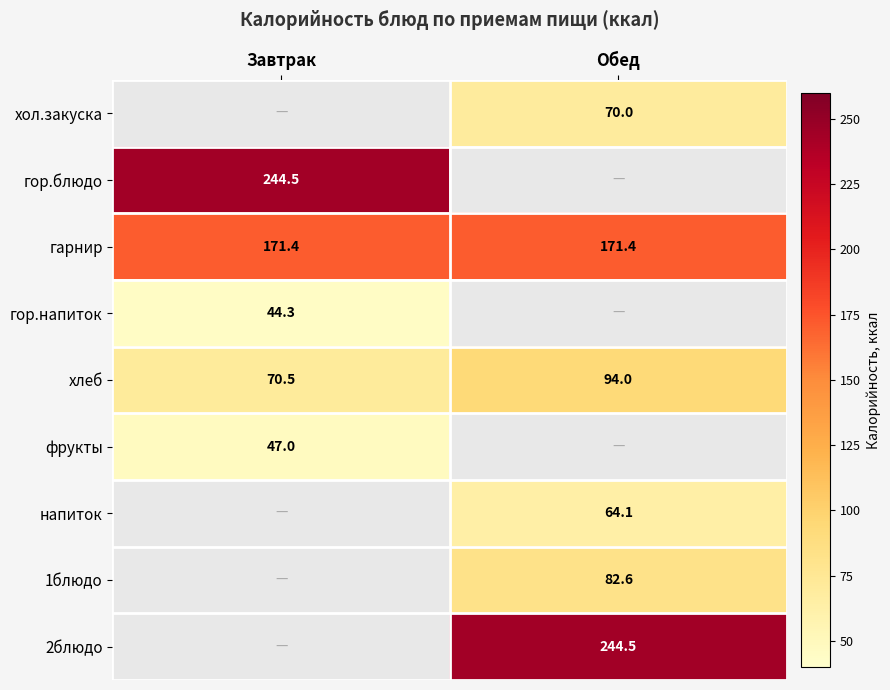

At which category does the chart reach its minimum across all series?

Завтрак